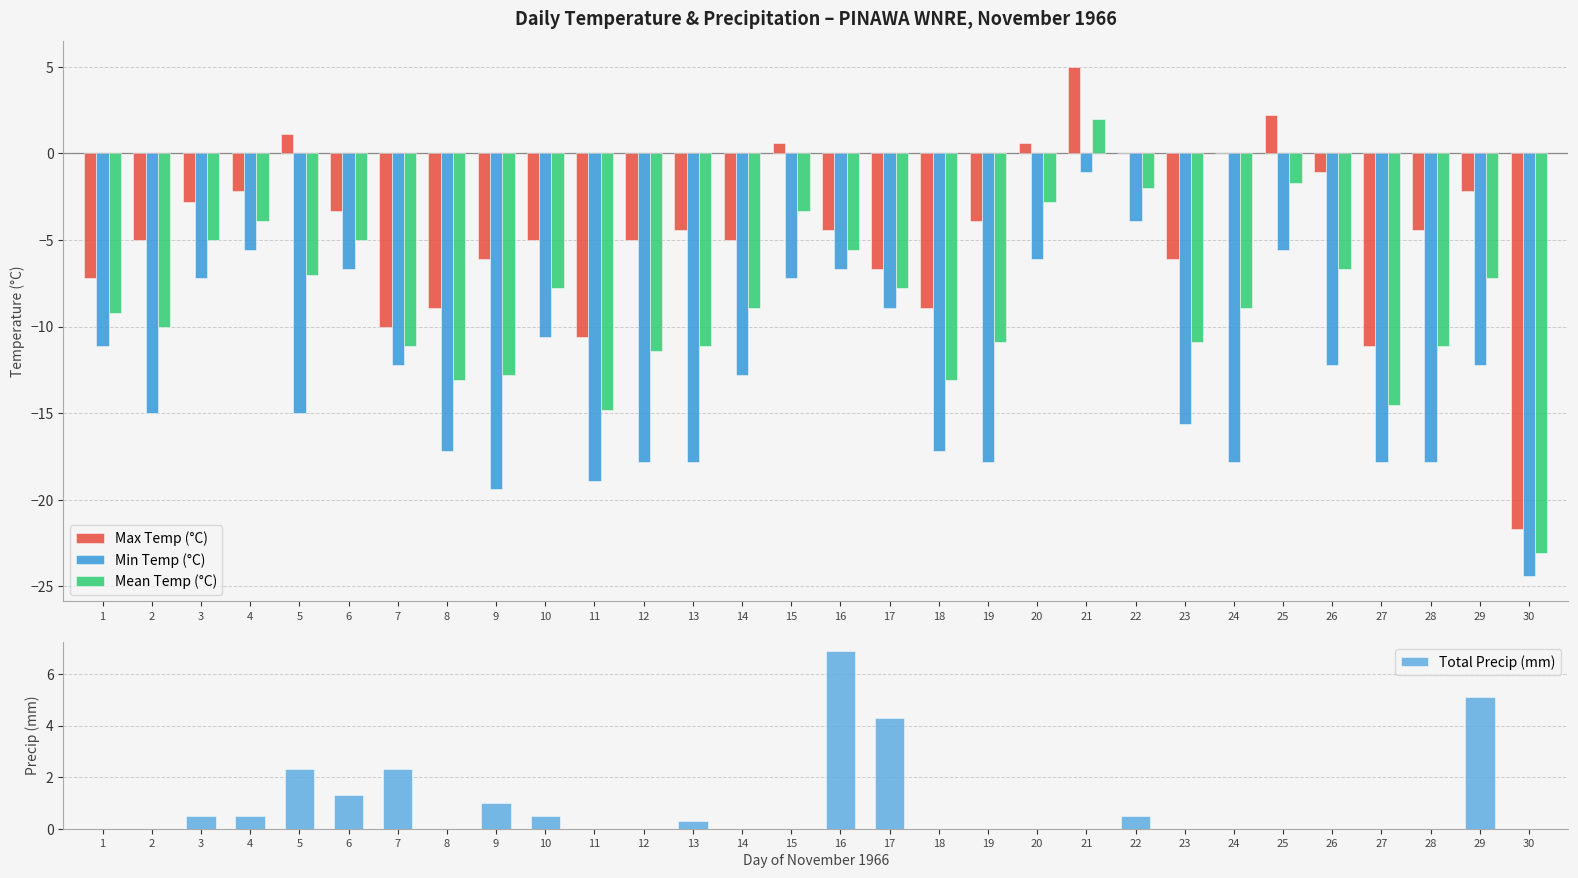

At 1, list the series in order from smallest to largest.

Min Temp (°C), Mean Temp (°C), Max Temp (°C), Total Precip (mm)